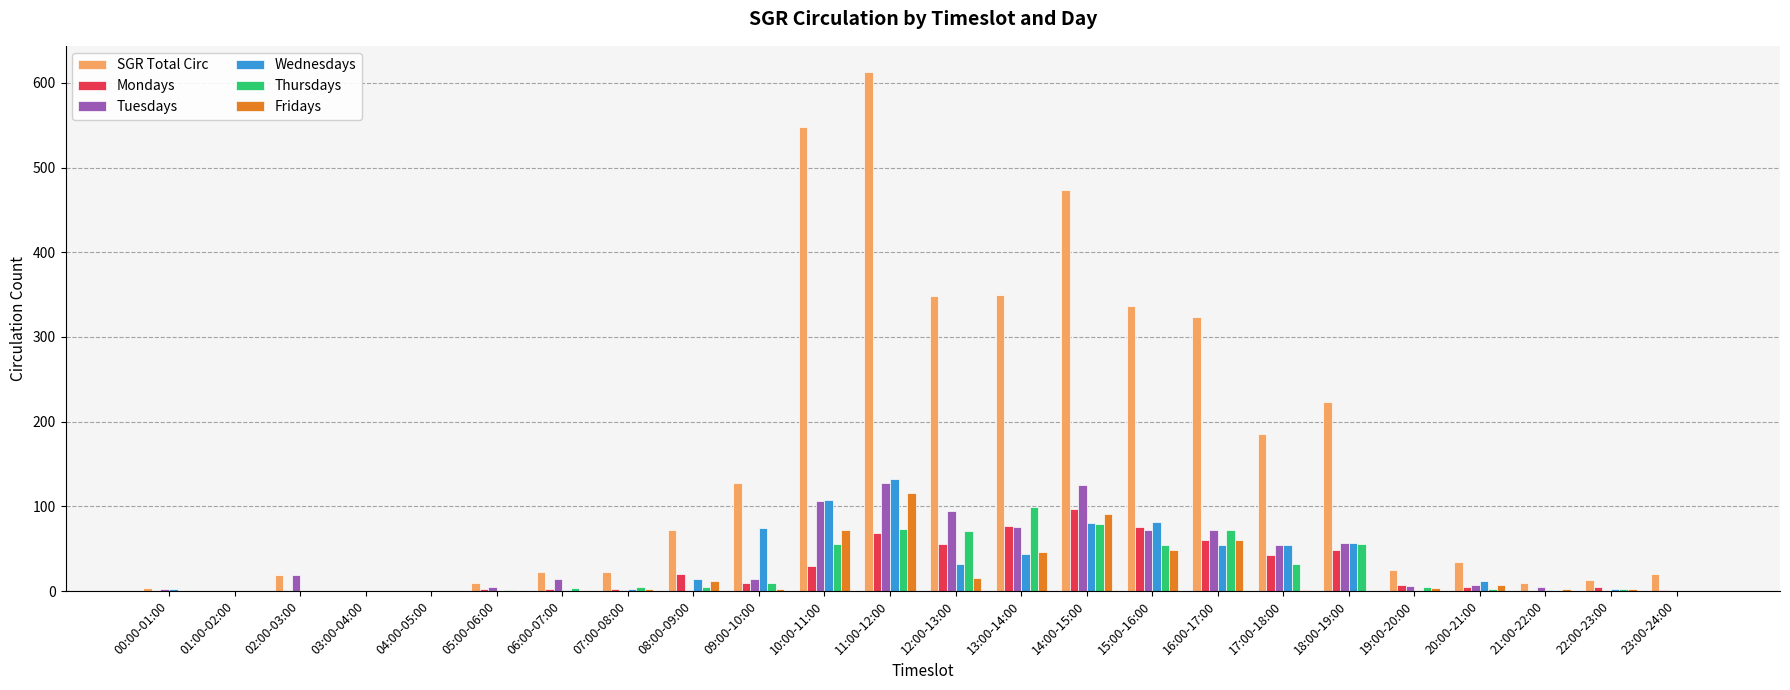

At which label does Mondays reach its peak?

14:00-15:00